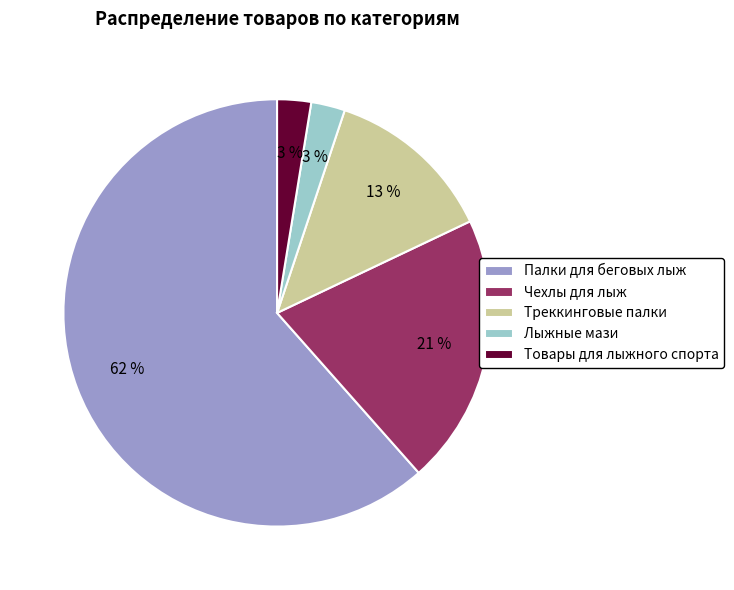

Is the sum of Лыжные мази and Треккинговые палки greater than half?

No